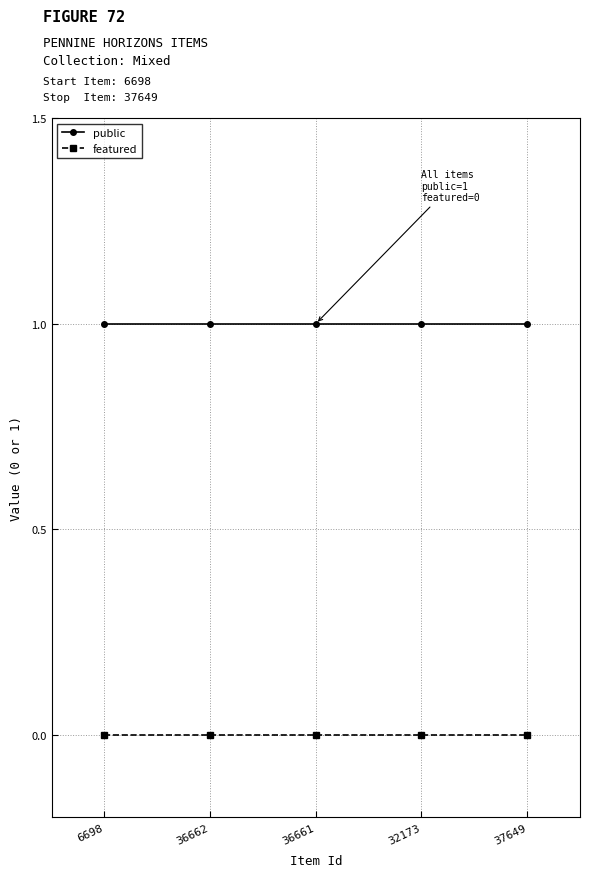

What are all the series names shown in the legend?

public, featured